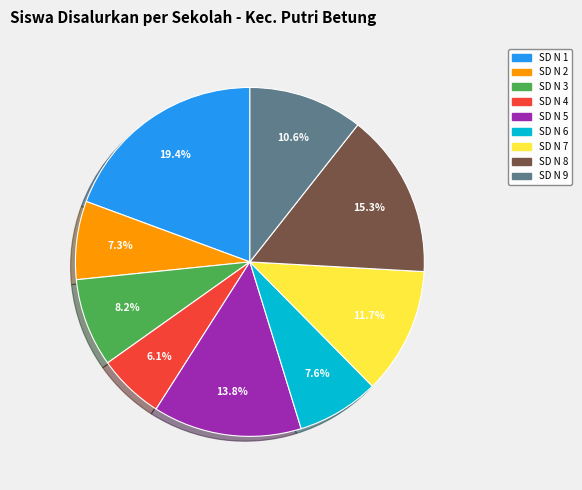

Which slice is the largest?

SD N 1